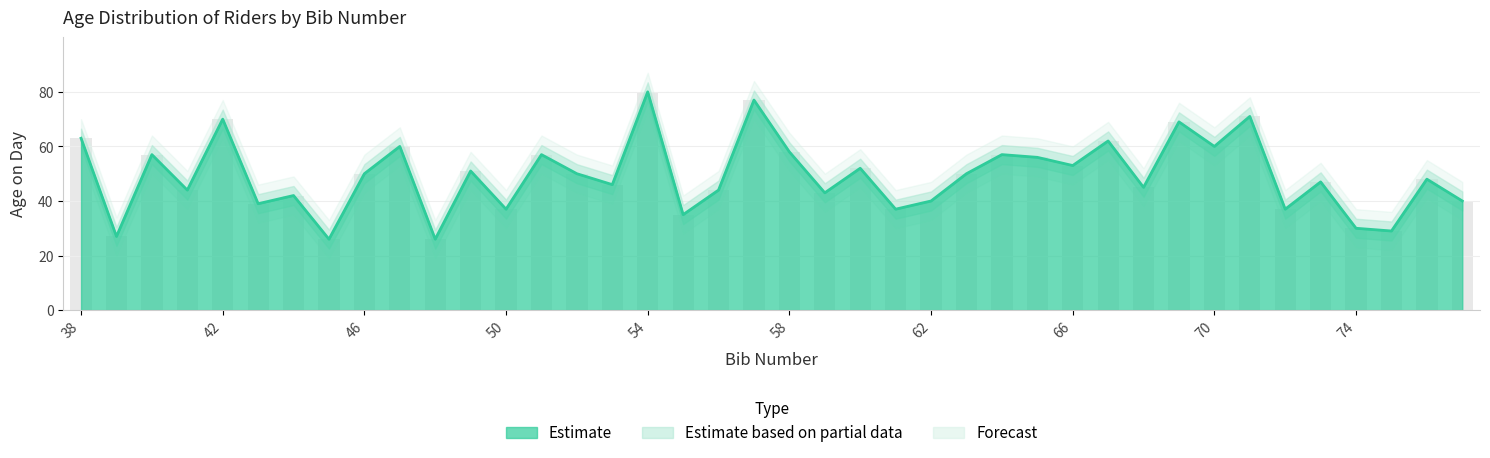

The age_on_day series shows 21 at 71. True or false?

False